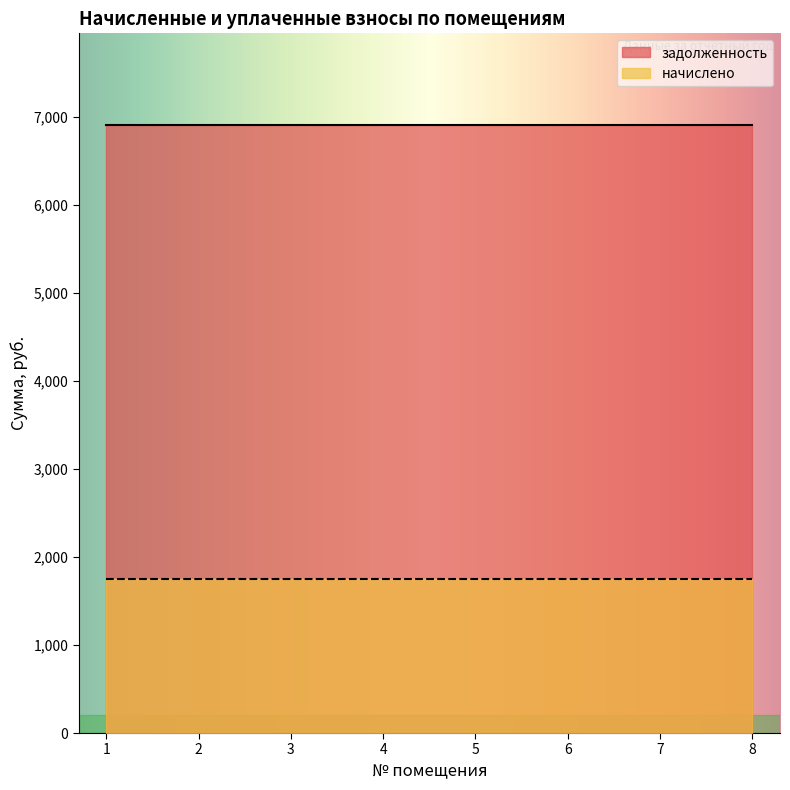

What is the value of the задолженность point at the 1st from the left?

6912.0